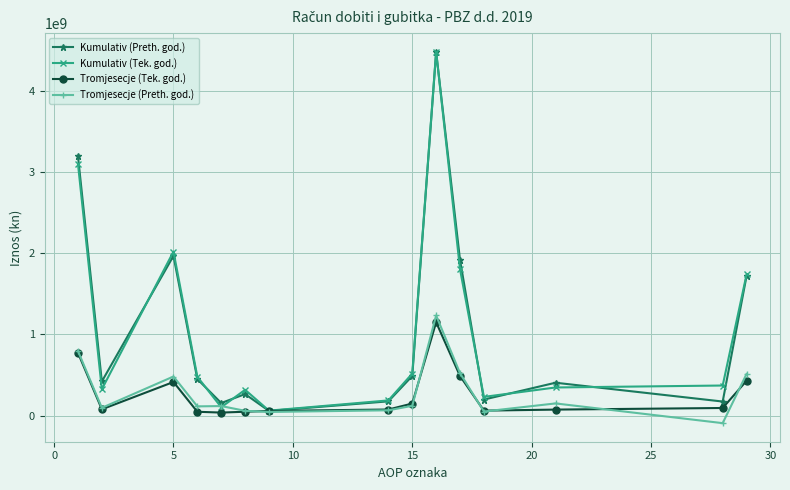

At how many categories does at least one series exceed 1600214736?

5